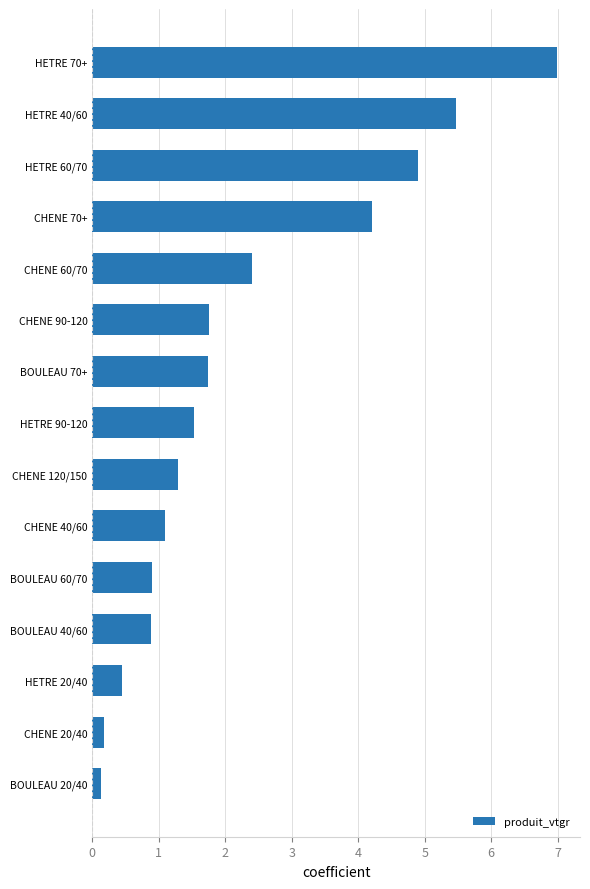

Are the bars grouped side by side (vs. stacked)?

No